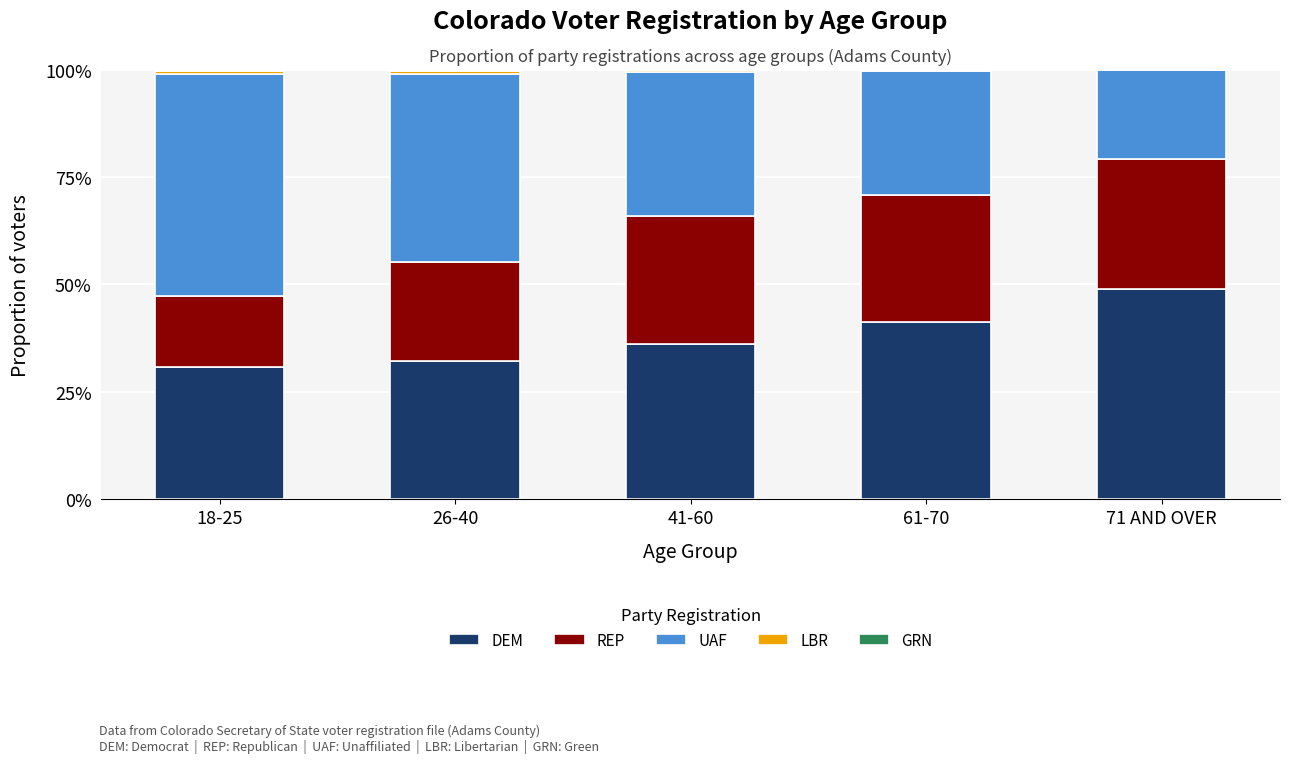

Rank the series by their maximum value, from highest to lowest.

UAF, DEM, REP, LBR, GRN